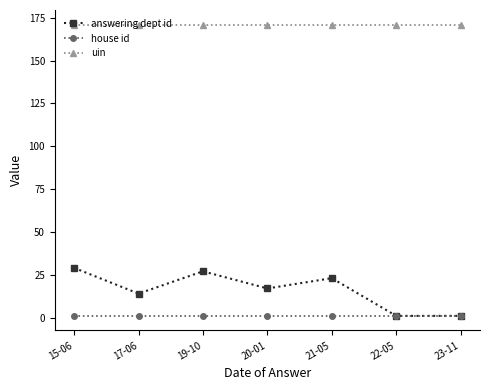

True or false: uin and house id cross at least once.

False